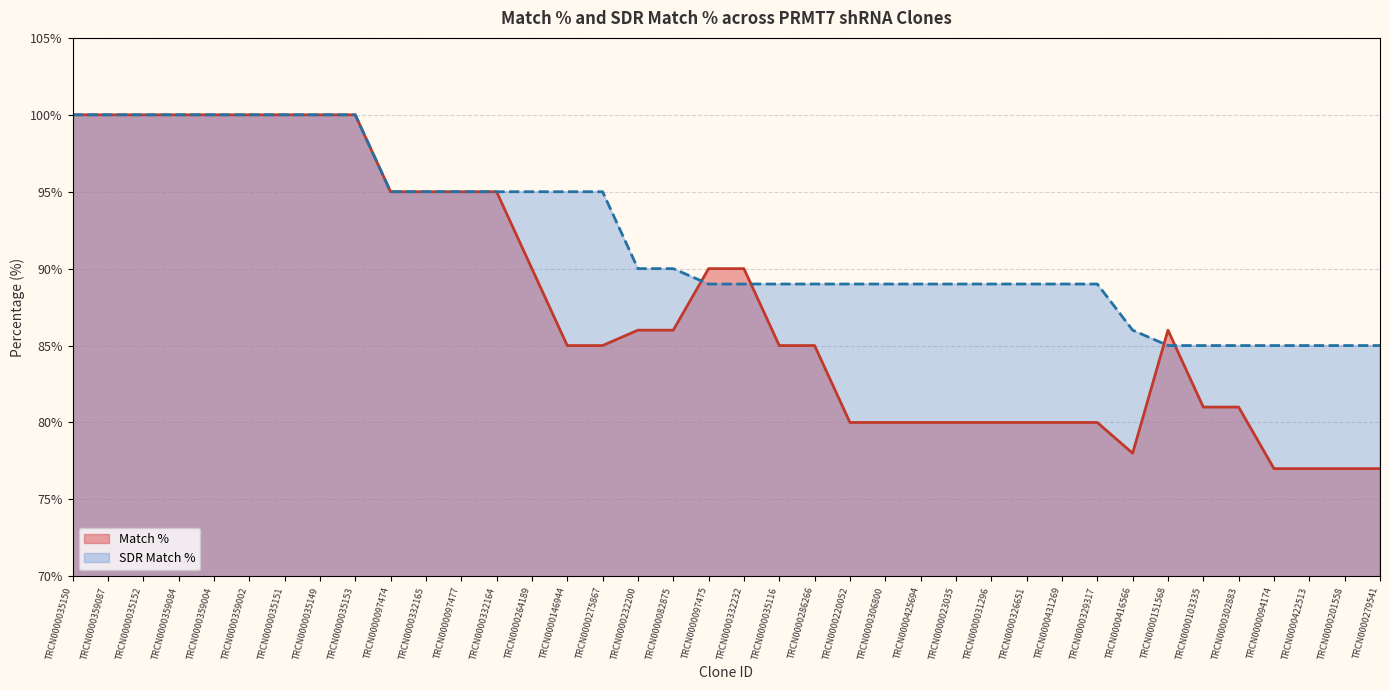

What is the maximum value shown in the chart?

100